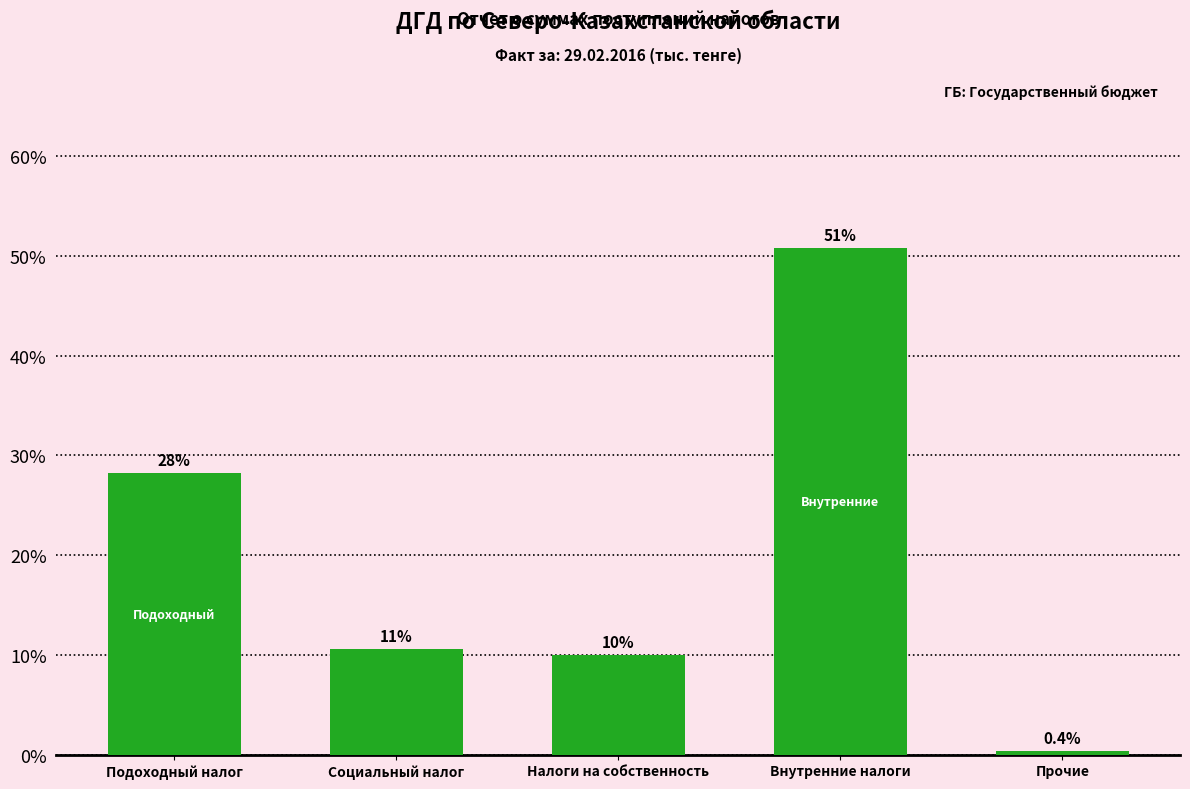

Are the bars horizontal?

No